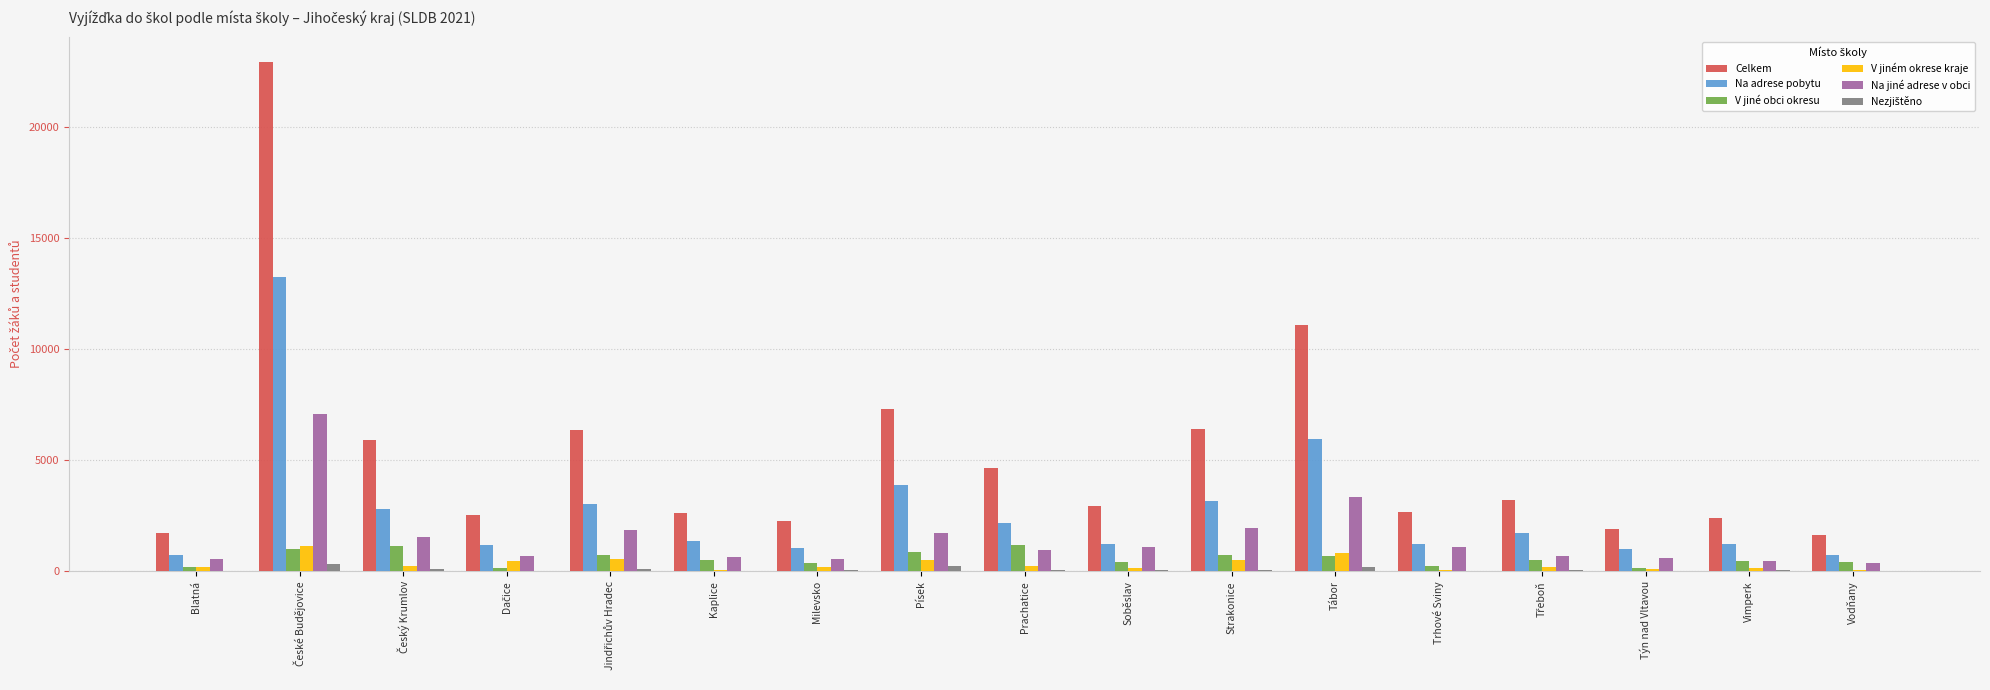

What is the sum of all Na adrese pobytu values?

45849